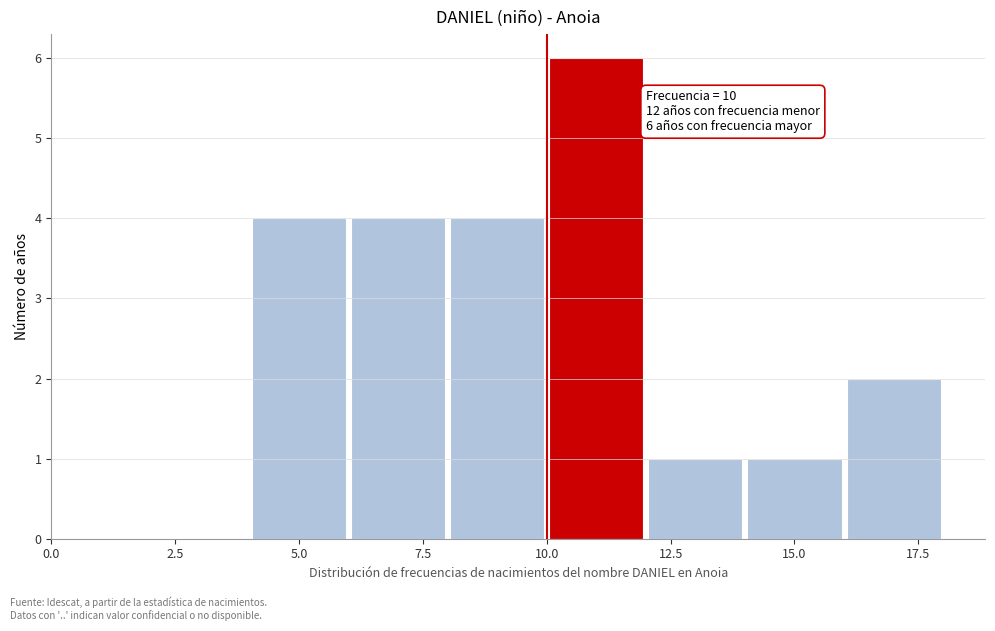

Which range on the x-axis has the tallest bar?

10 to 12